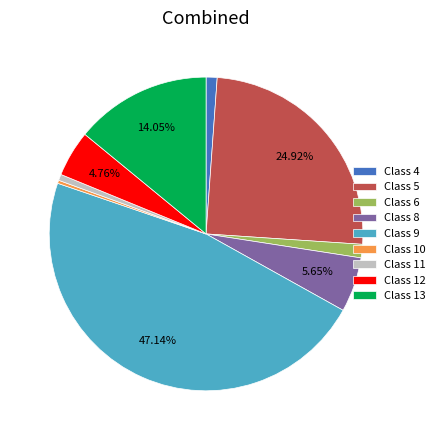

Does Class 5 account for over 50% of the chart?

No